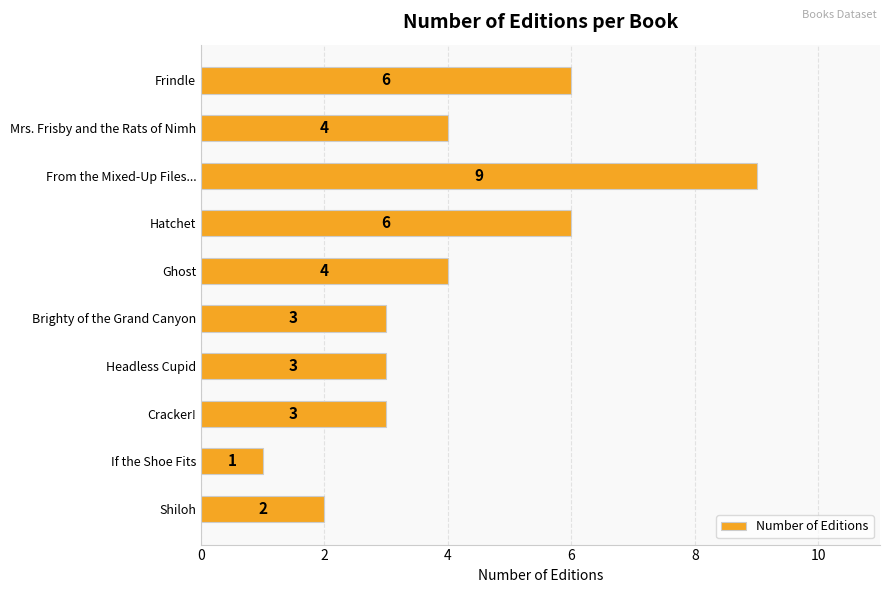

What is the label of the 8th bar from the top?

Cracker!